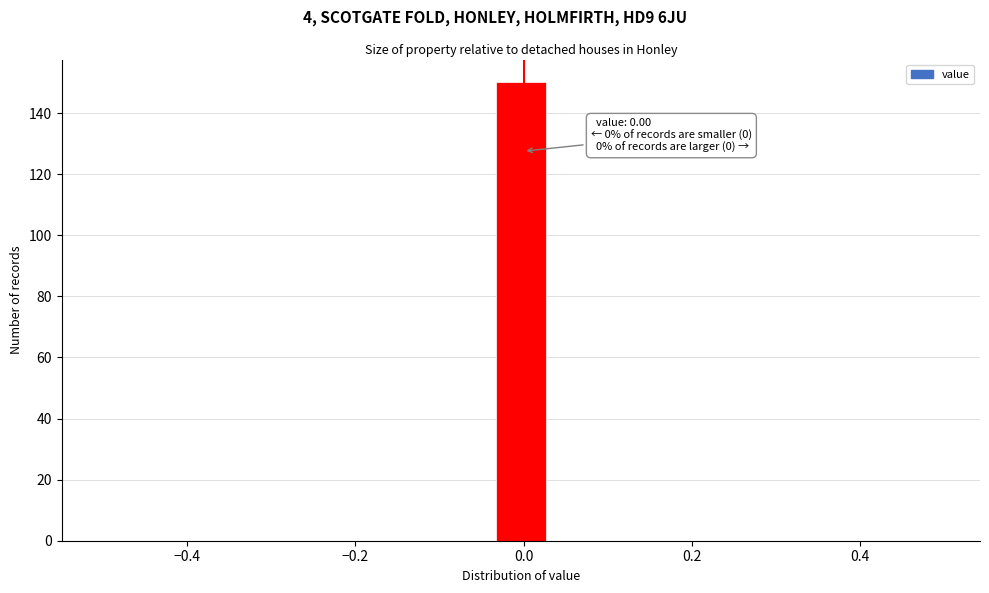

Read against the x-axis, roughly where is the centre of the tallest bar?

0.00